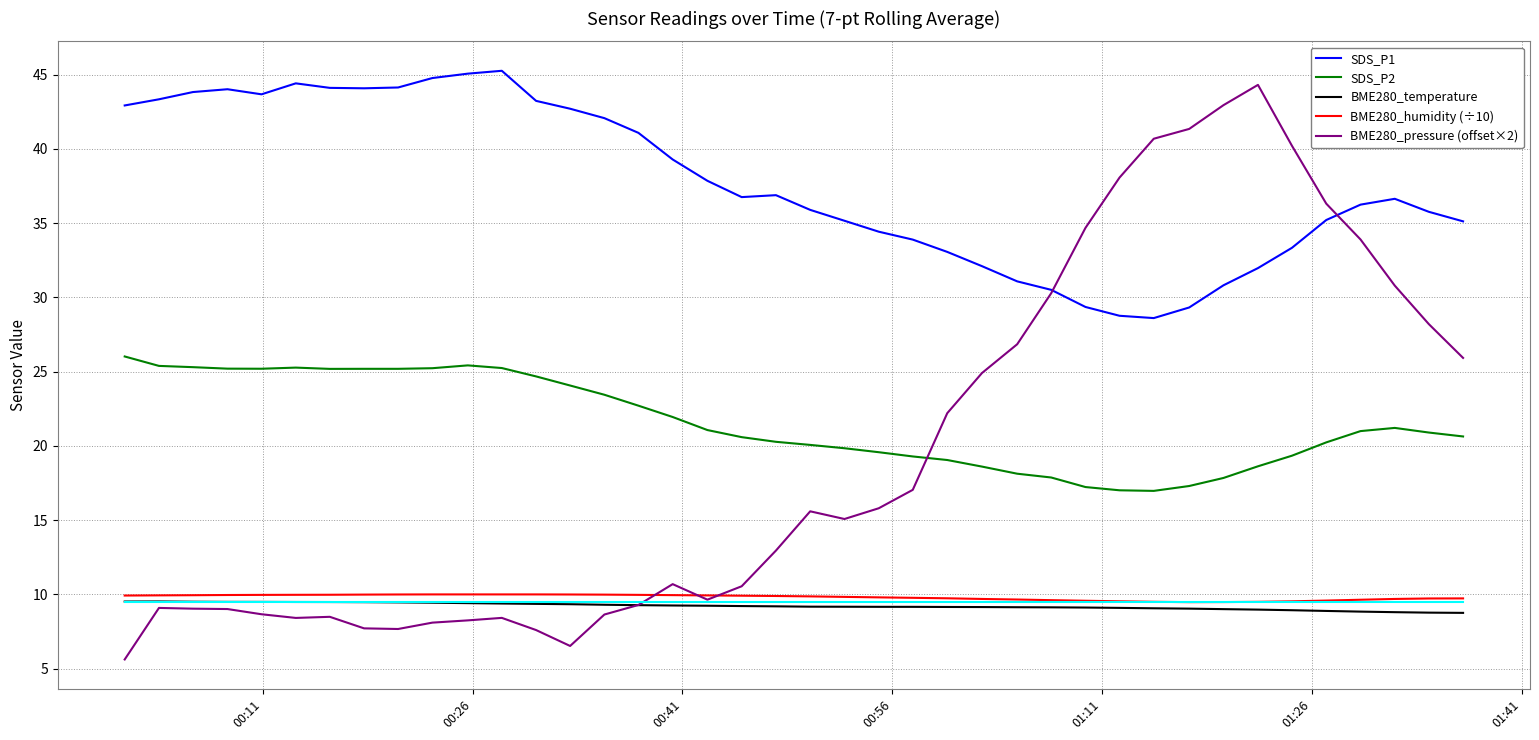

What are all the series names shown in the legend?

SDS_P1, SDS_P2, BME280_temperature, BME280_humidity (÷10), BME280_pressure (offset×2)